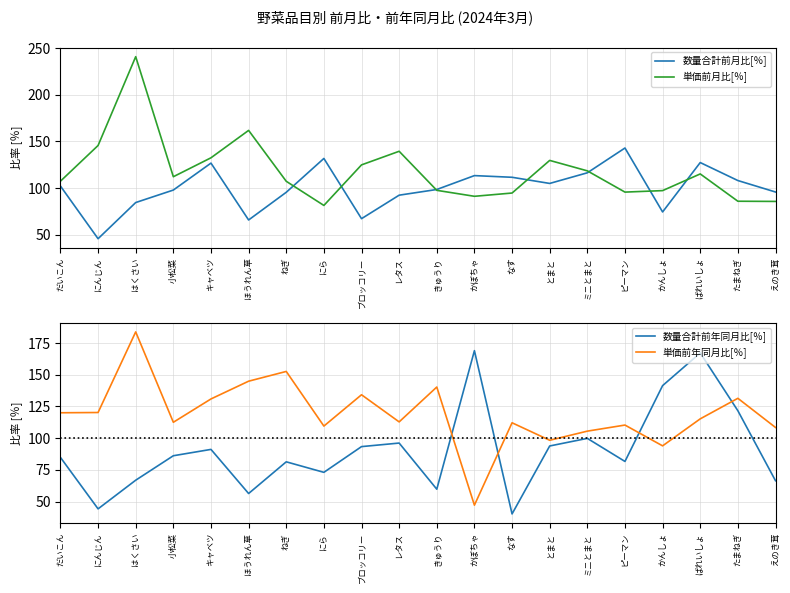

The 数量合計前月比[％] series shows 102.2 at だいこん. True or false?

True